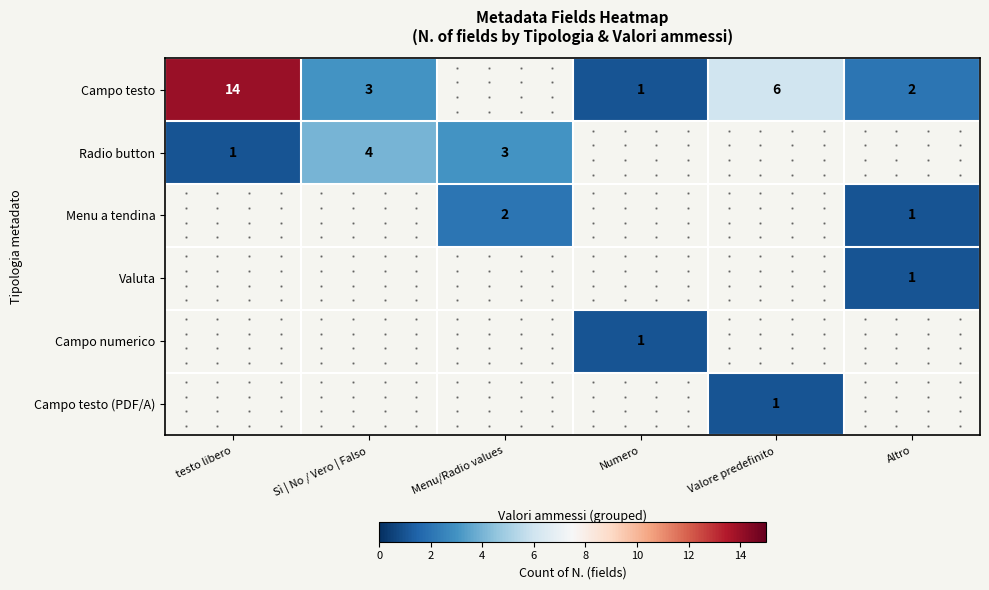

The value of Valuta at Altro is 1. True or false?

True